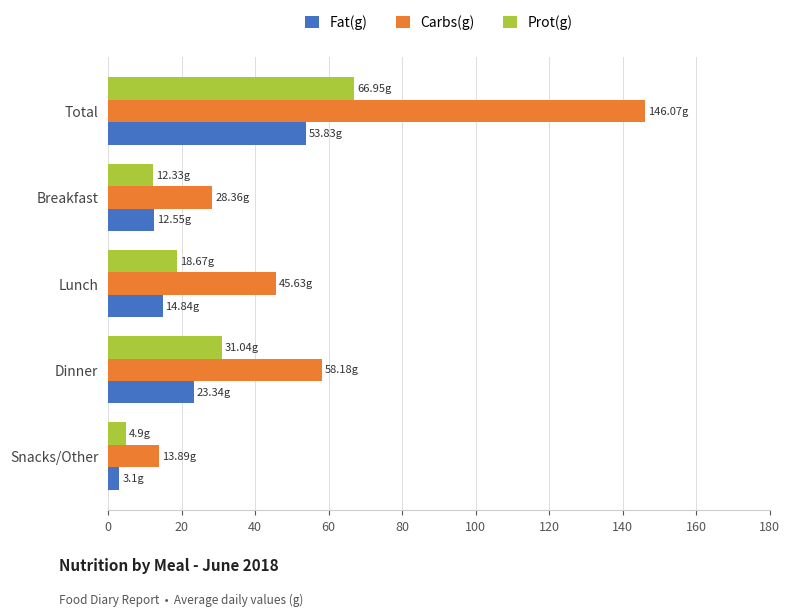

What is the difference between the second highest and second lowest values in the Carbs(g) series?

29.8